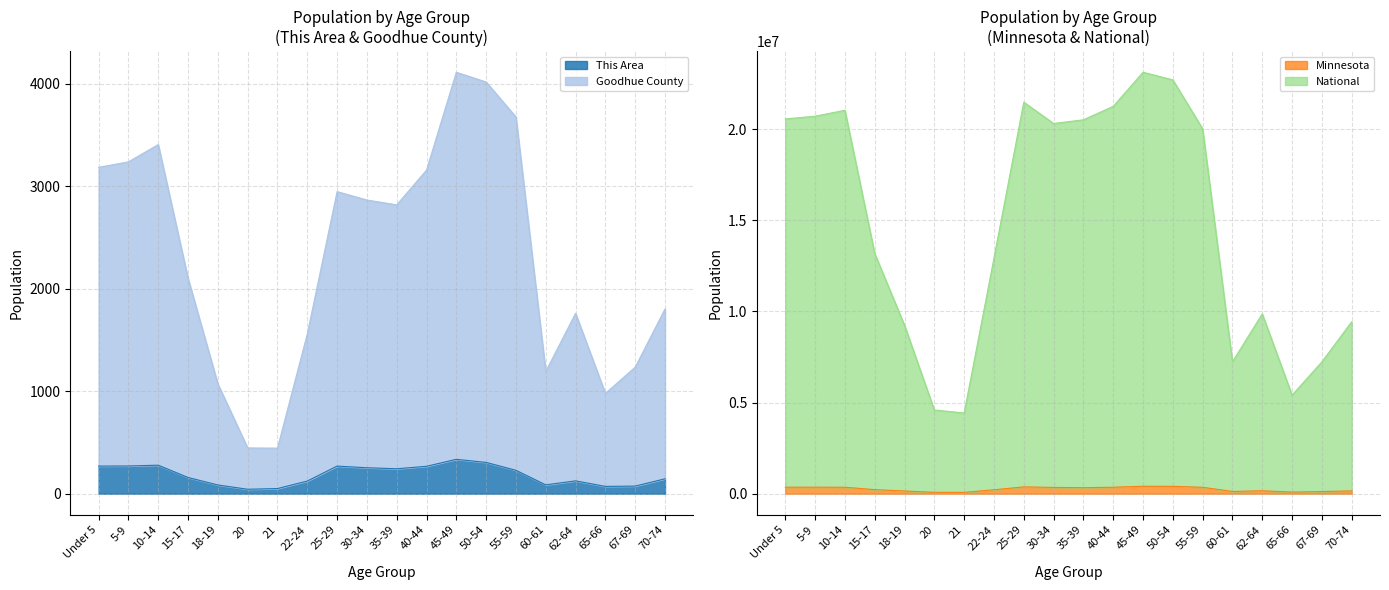

What is the value of the National point at the 12th from the left?

21243868